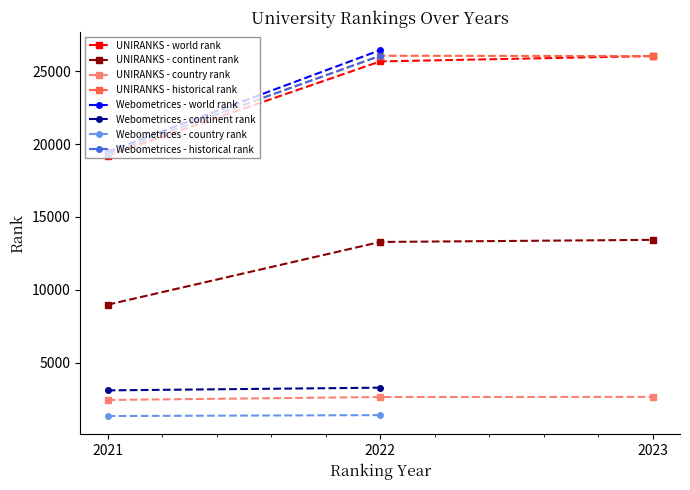

The UNIRANKS - country rank series shows 942.6 at 2023. True or false?

False